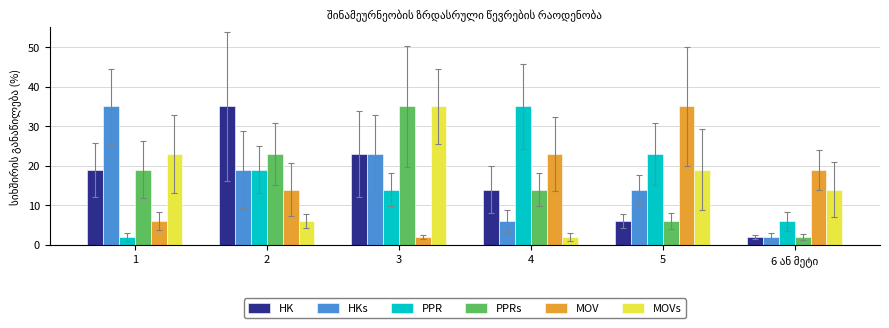

Which series changed the most between 2 and 3?

MOVs